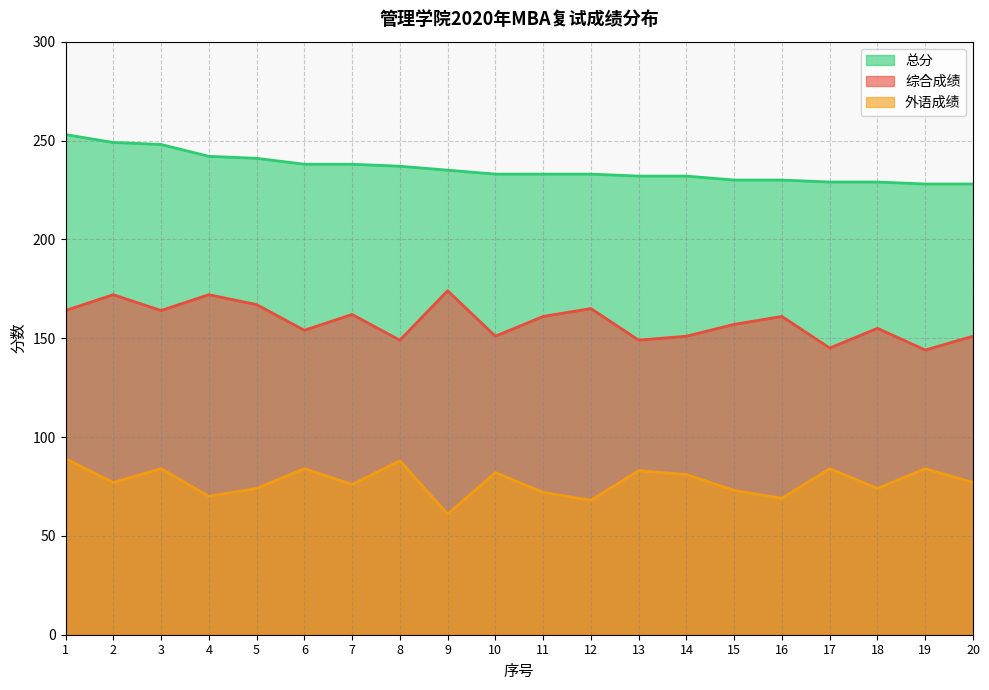

True or false: 综合成绩 and 总分 intersect in this chart.

False